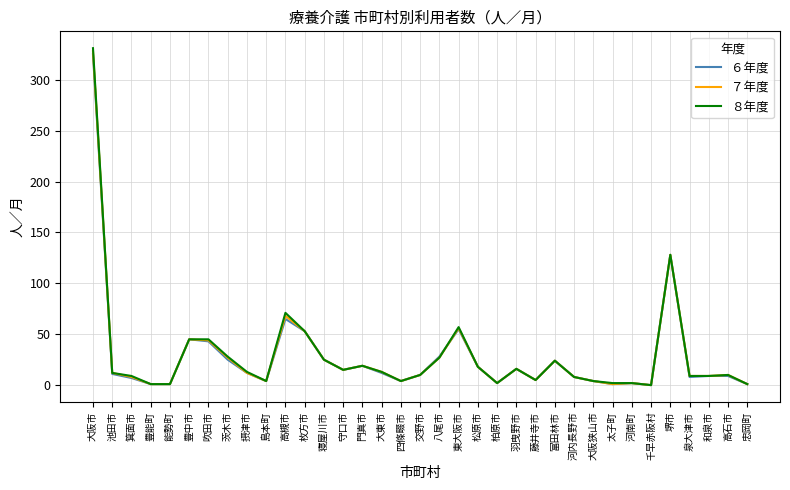

Does the chart have visible grid lines?

Yes